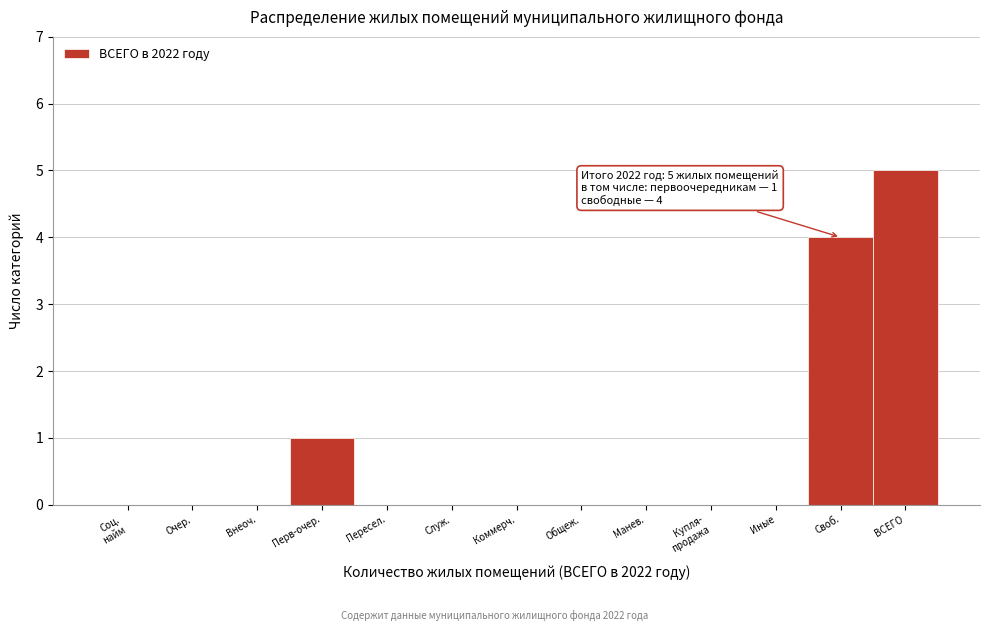

Where is the data nearest to the value 2?

Перв-очер.